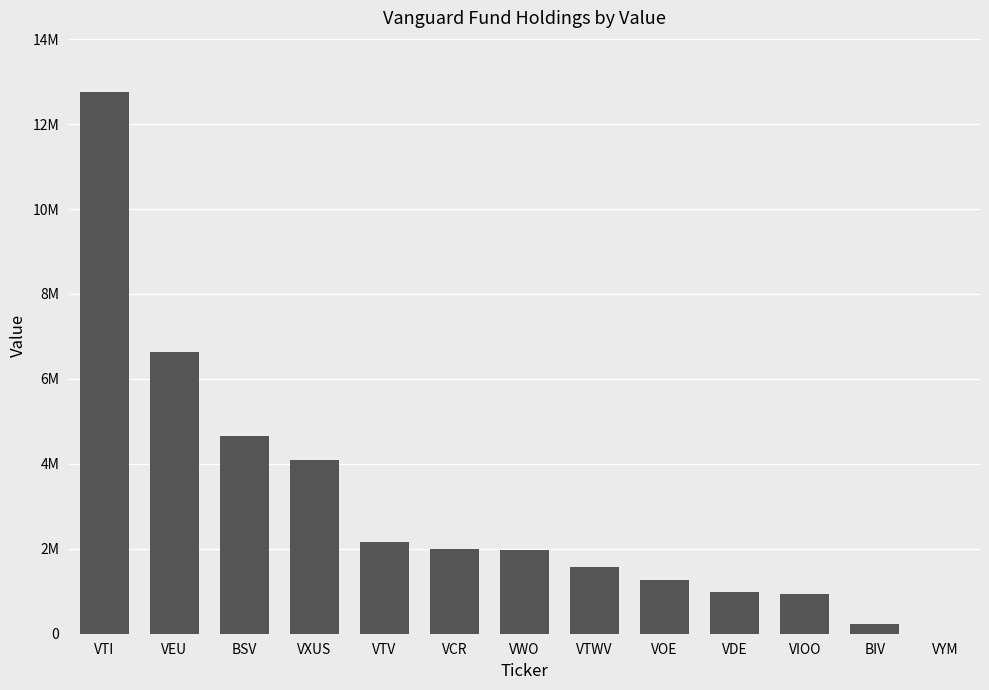

Is it true that the value at VTV is 2163000?

True